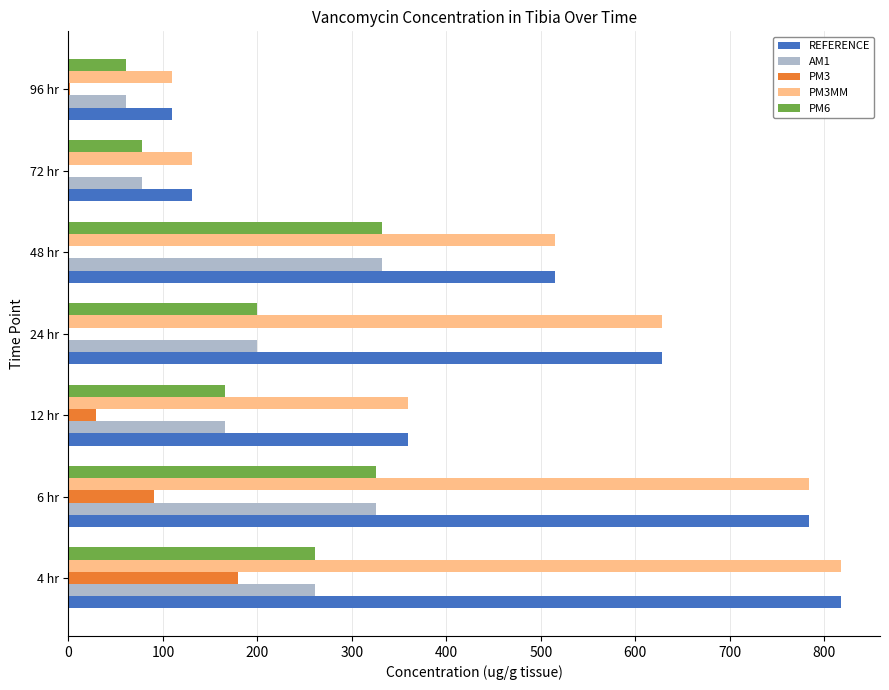

Is the value of PM3 at 4 hr greater than the value of PM6 at 6 hr?

No